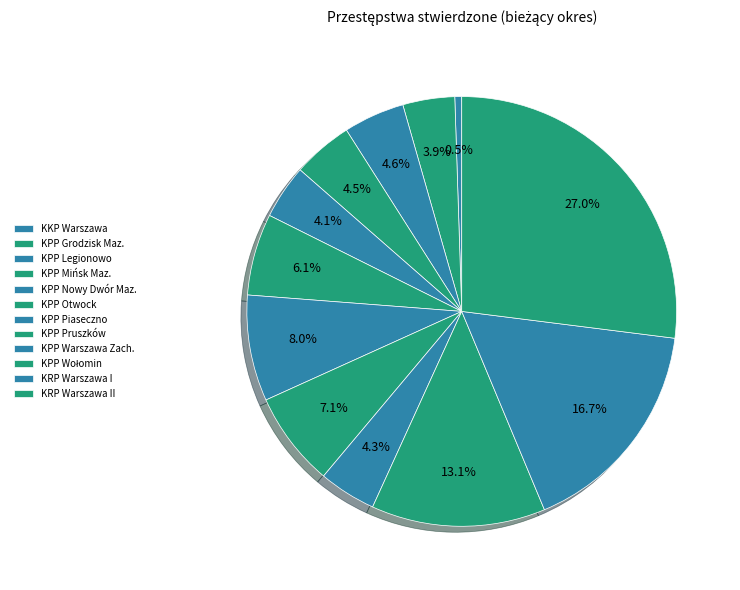

Which slice is the smallest?

KKP Warszawa